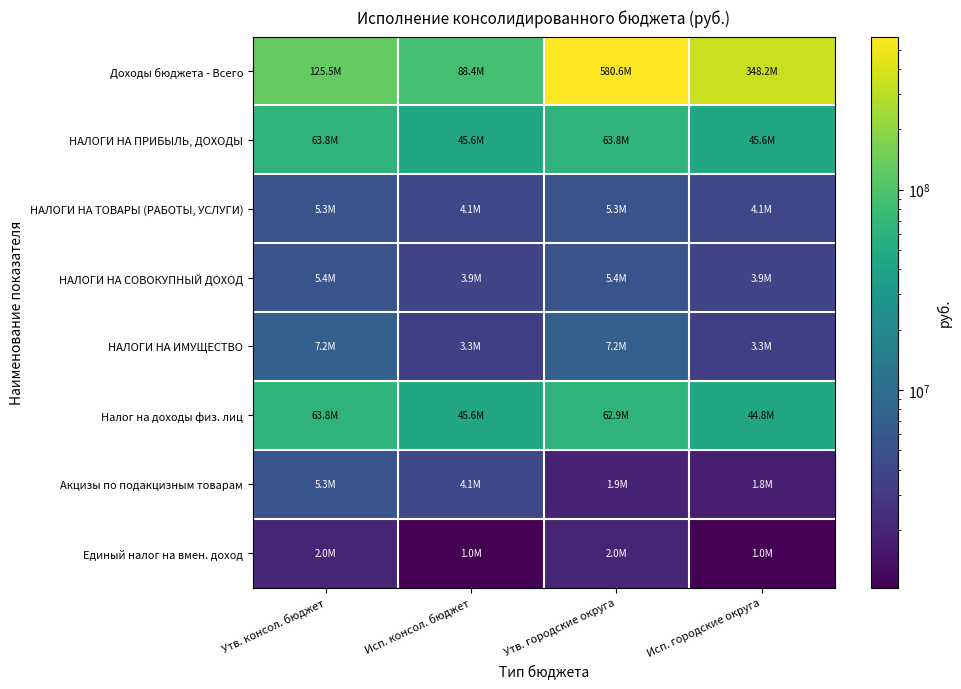

Which has a higher value, Утв. консол. бюджет or Утв. городские округа?

Утв. городские округа